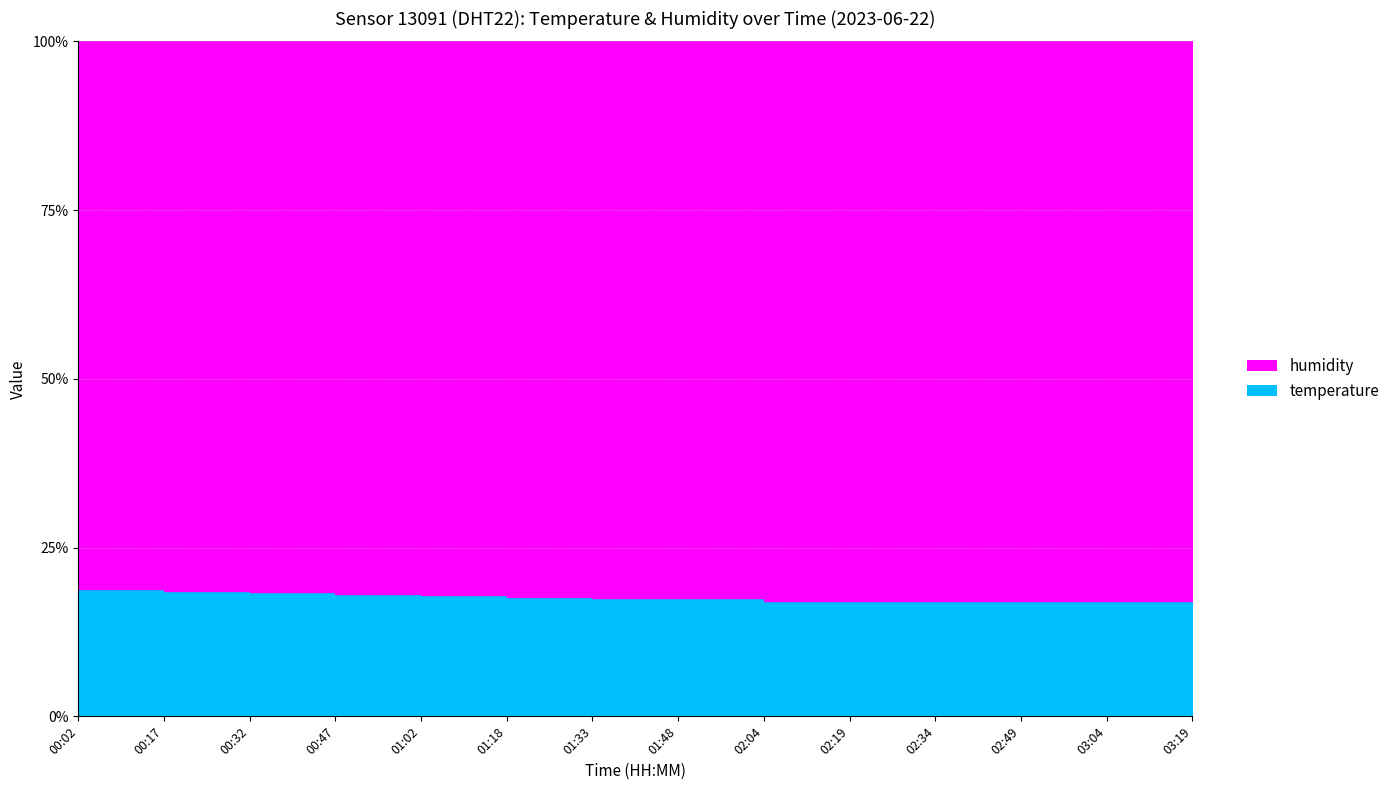

What is the sum of the values at 00:02 and 00:17?

37.4